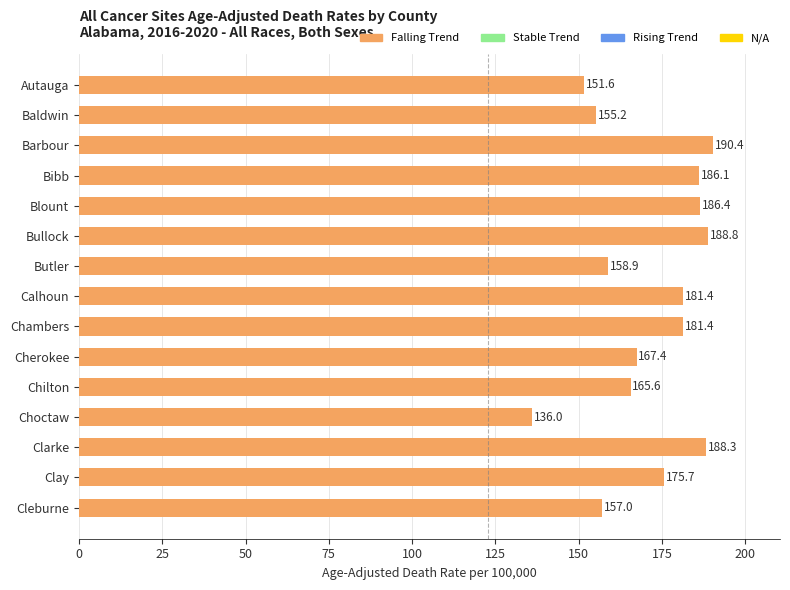

Approximately how many times larger is the value at Bullock compared to Chambers?

1.0